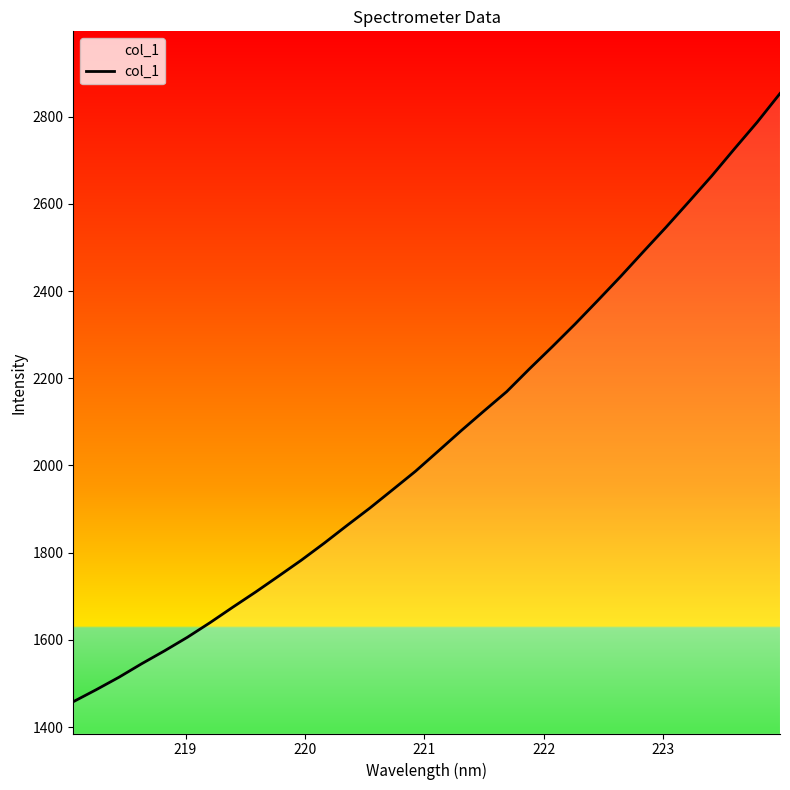

What is the difference between the maximum and minimum values?

1395.1